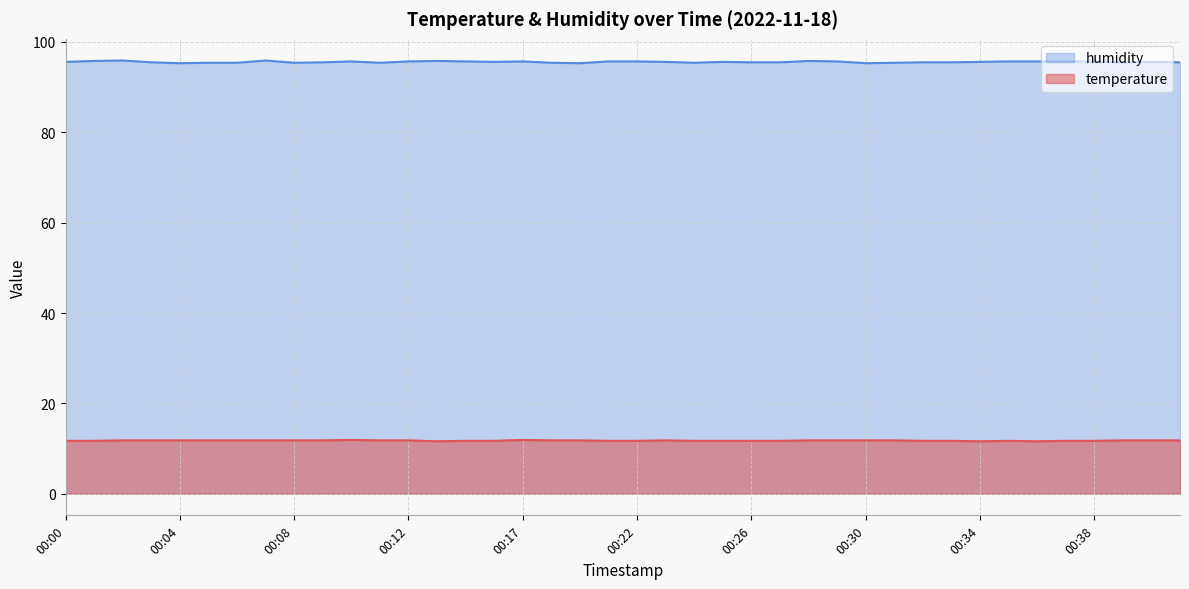

What are all the series names shown in the legend?

humidity, temperature